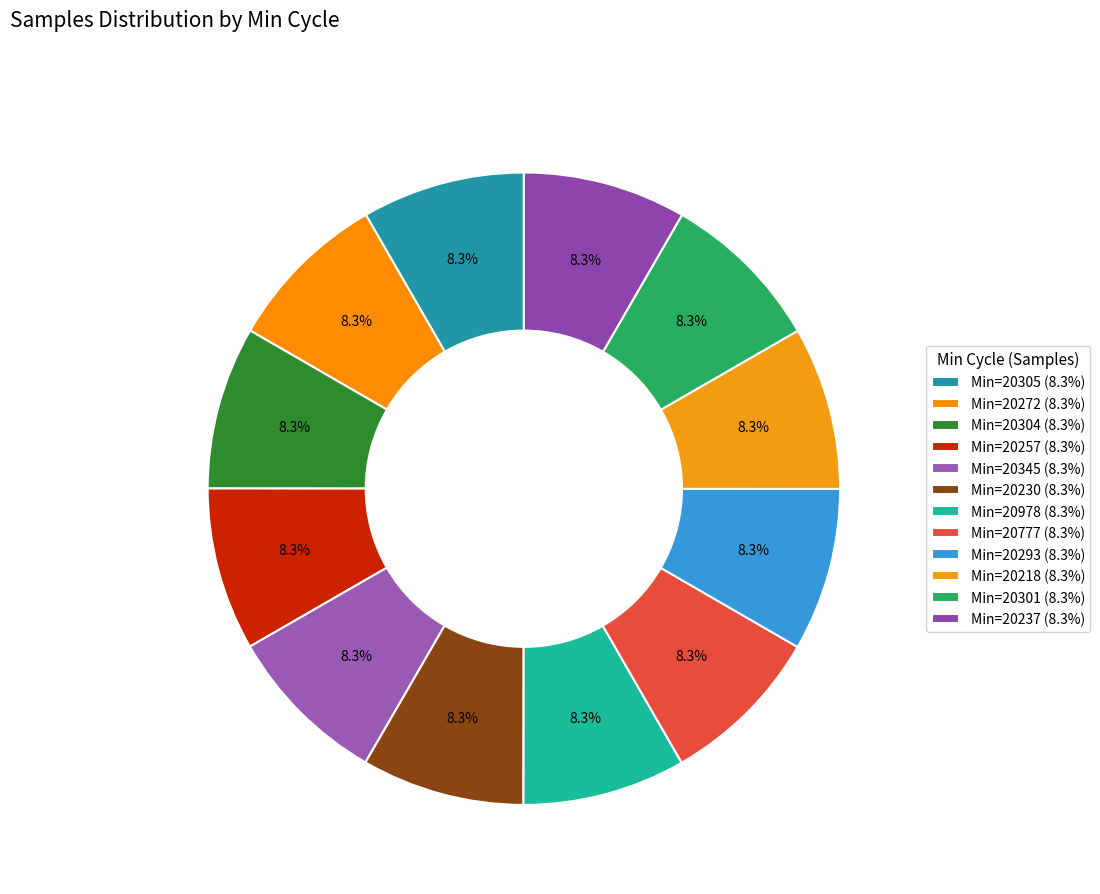

Count the number of slices in the pie.

12